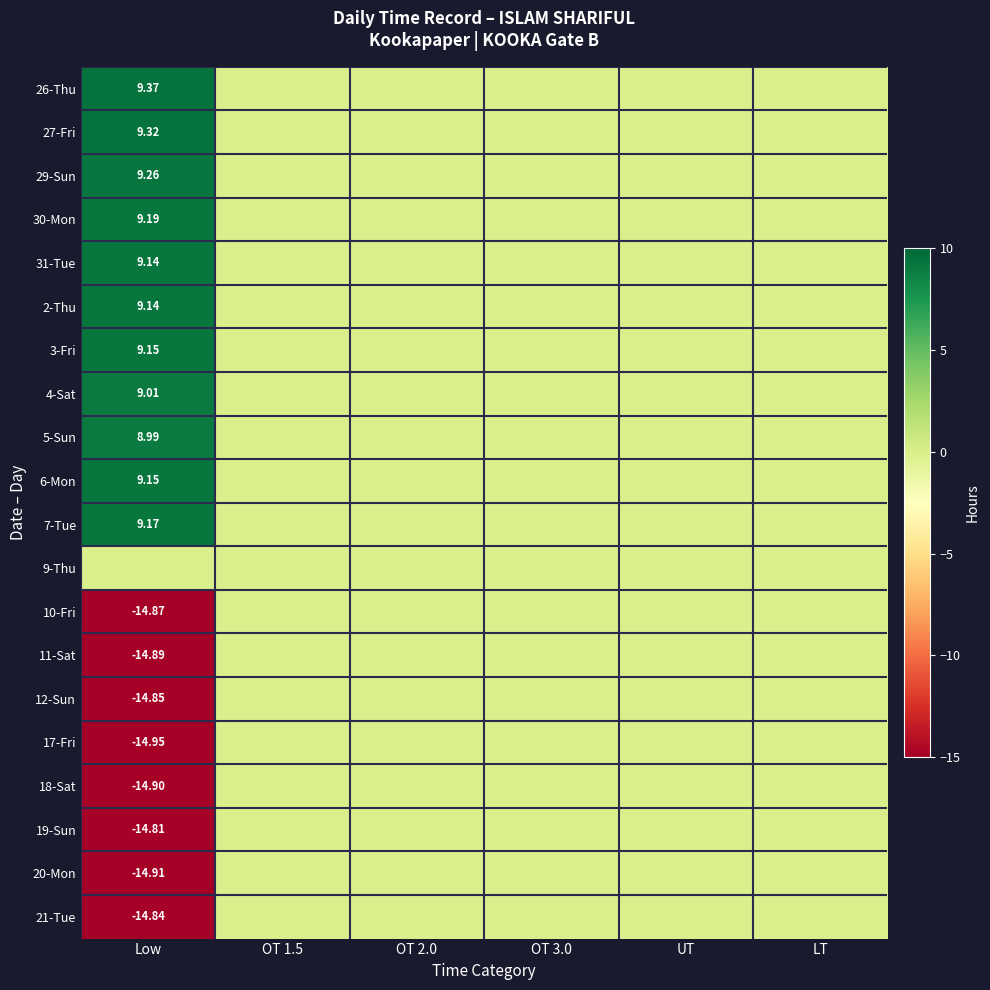

How many series are shown in this chart?

20